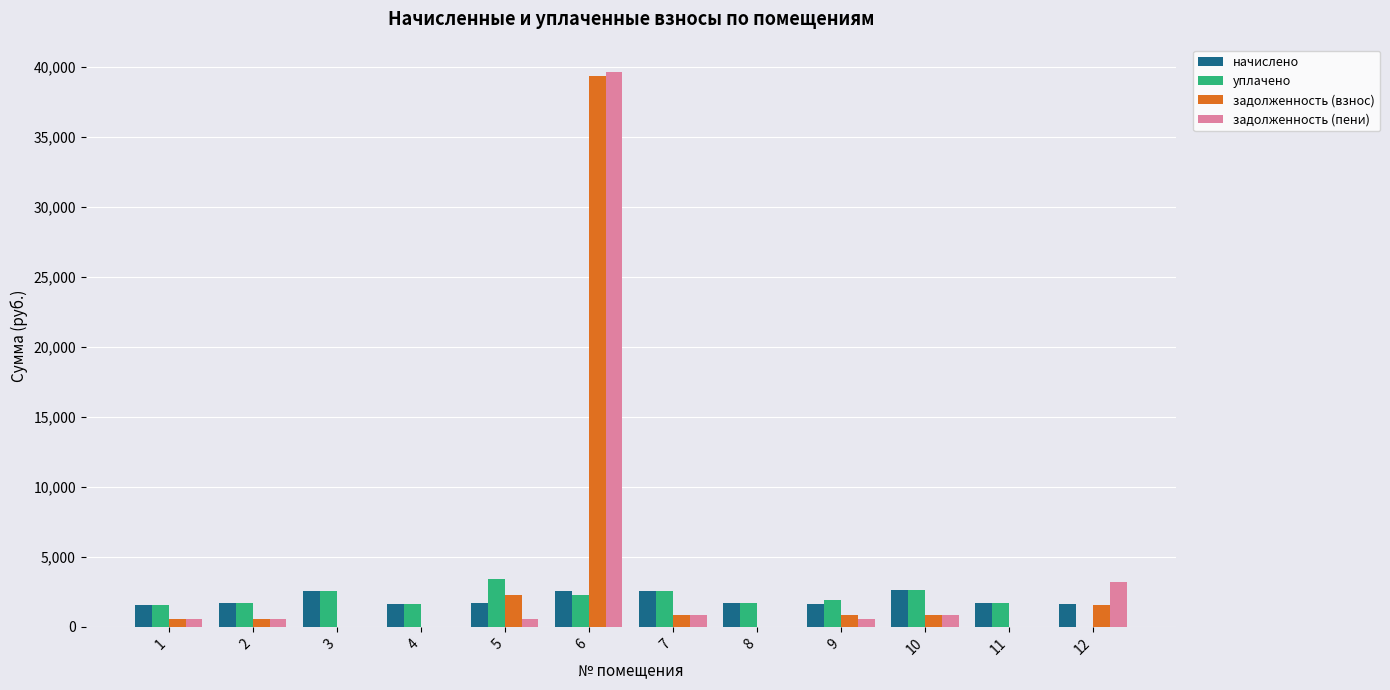

Where is задолженность (взнос) nearest to the value 19696?

5